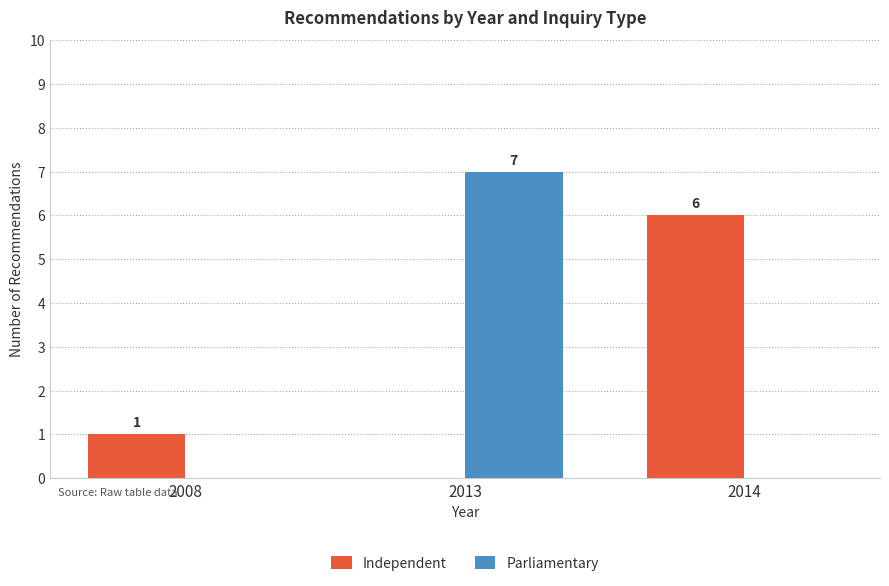

What is the sum of the Parliamentary values at 2008 and 2013?

7